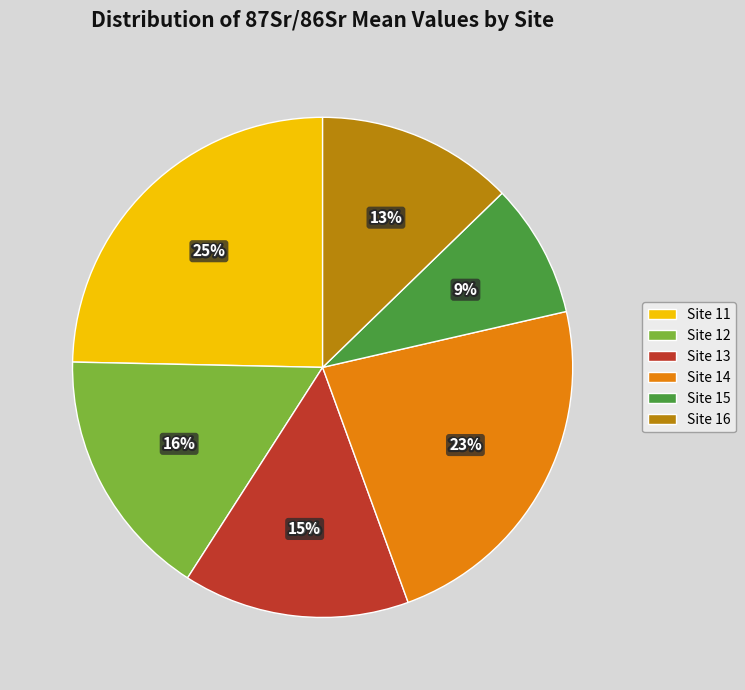

True or false: Site 12 accounts for 16% of the total.

True